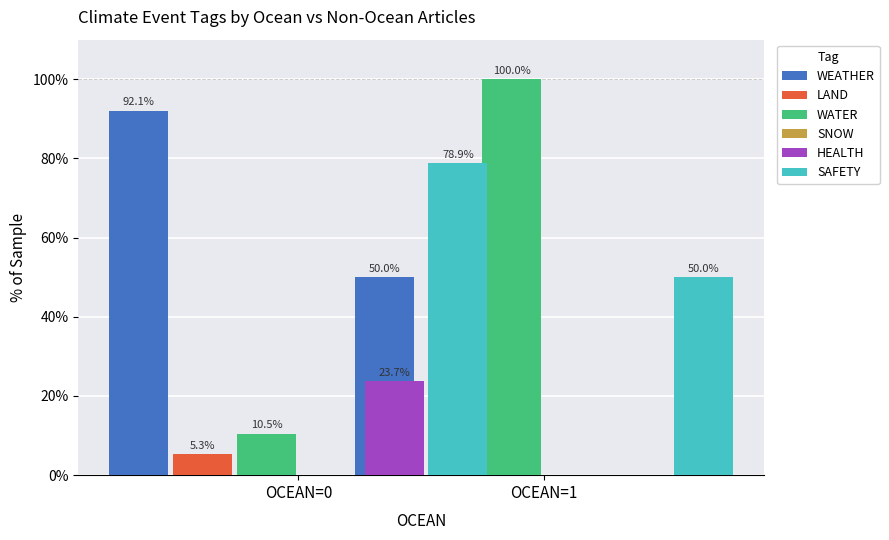

What is the minimum value for WEATHER?

50.0